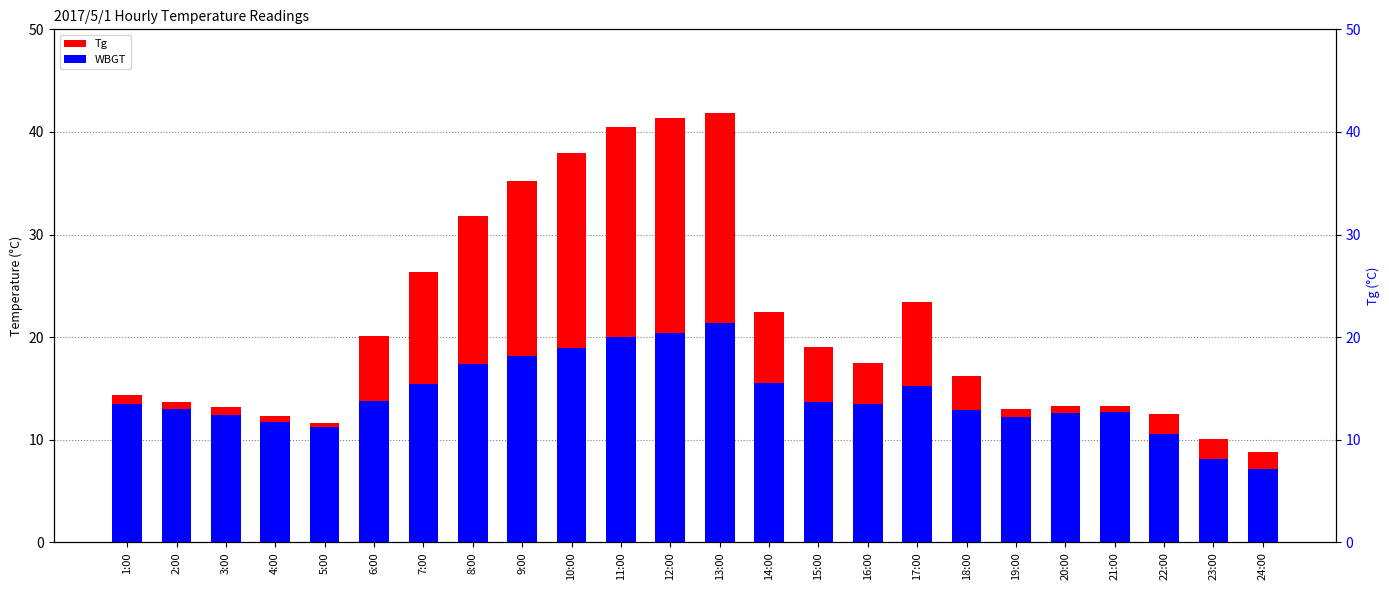

What is the spread (max minus min) of values at 3:00?

0.8